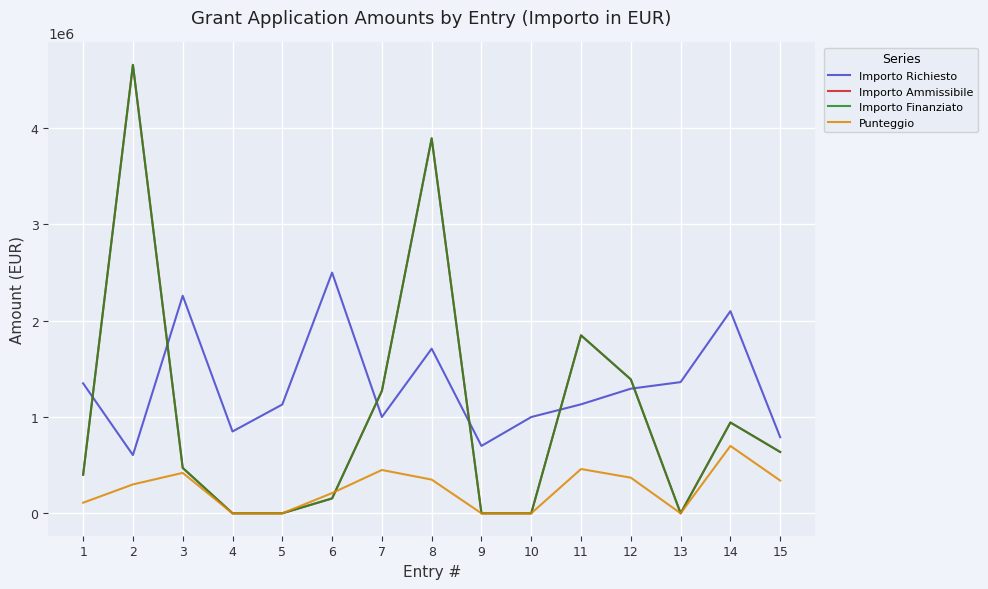

Which category has the highest value in the Importo Ammissibile series?

2